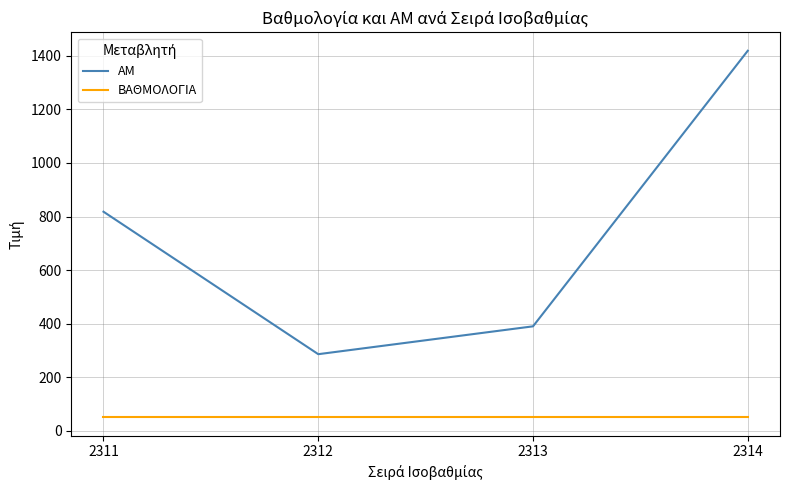

Rank the series at 2312 from highest to lowest value.

ΑΜ, ΒΑΘΜΟΛΟΓΙΑ